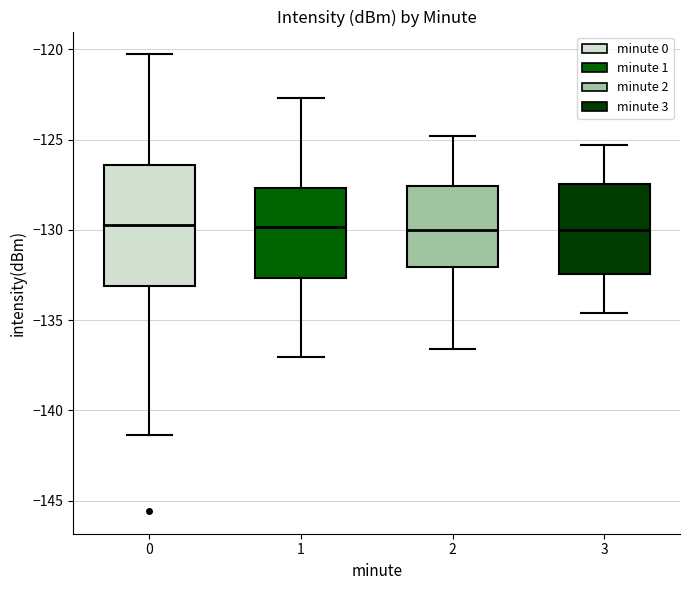

Reading left to right, read every box against the y-axis: the position of its median line, the range the box covers, and the ends of its whiskers. The values are not printed on the chart, so give them approximately, as read against the axis.

0: median -129.5, box -133.0 to -126.5, whiskers -141.5 to -120.5
1: median -130.0, box -132.5 to -127.5, whiskers -137.0 to -122.5
2: median -130.0, box -132.0 to -127.5, whiskers -136.5 to -125.0
3: median -130.0, box -132.5 to -127.5, whiskers -134.5 to -125.5